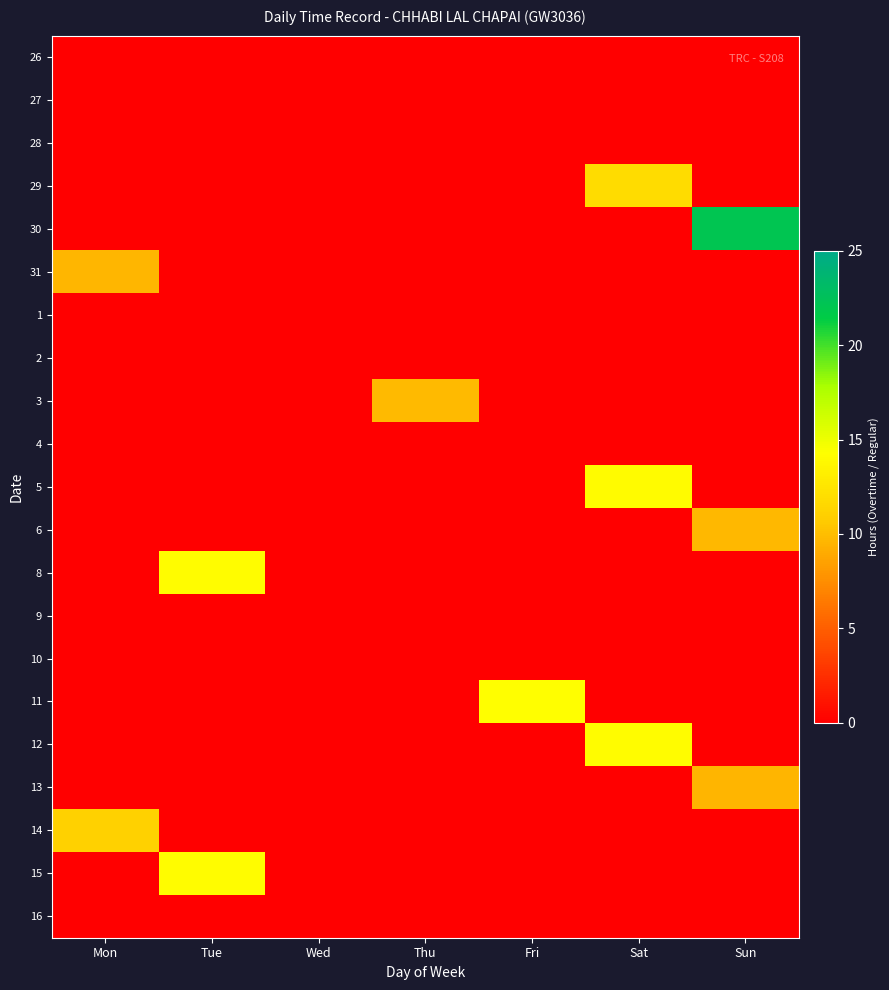

Which series has the largest total across all categories?

30